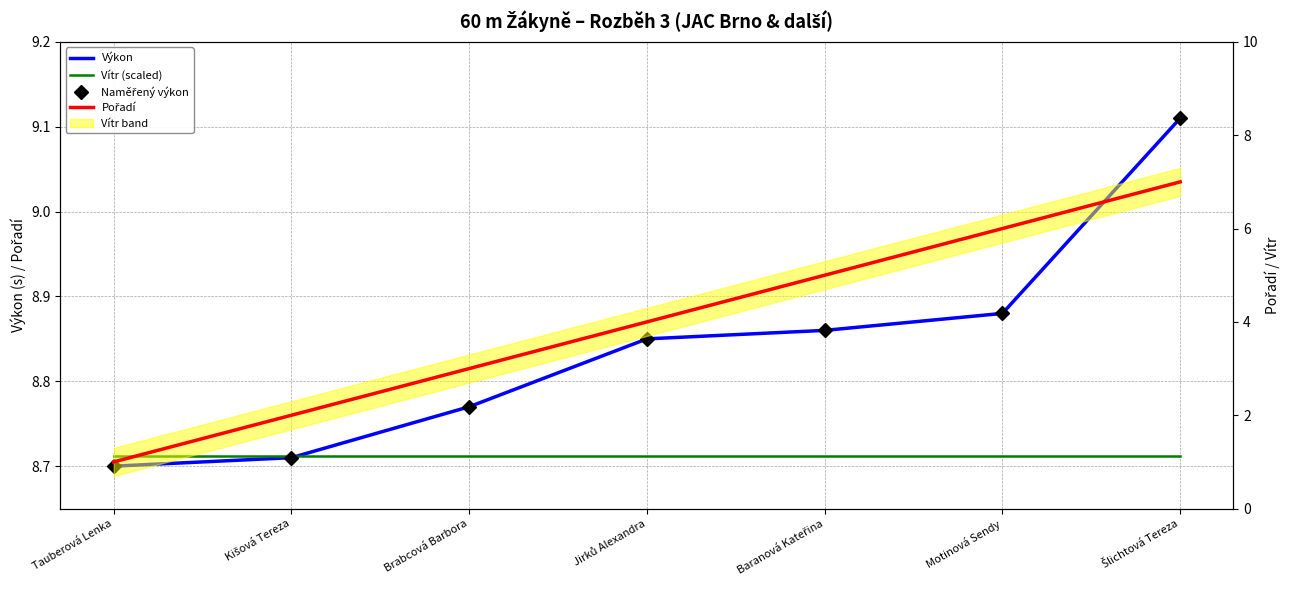

Reading right to left, extract all data points from this chart.

Výkon: Šlichtová Tereza=9.1	Motinová Sendy=8.9	Baranová Kateřina=8.9	Jirků Alexandra=8.8	Brabcová Barbora=8.8	Kišová Tereza=8.7	Tauberová Lenka=8.7
Vítr (scaled): Šlichtová Tereza=8.7	Motinová Sendy=8.7	Baranová Kateřina=8.7	Jirků Alexandra=8.7	Brabcová Barbora=8.7	Kišová Tereza=8.7	Tauberová Lenka=8.7
Naměřený výkon: Šlichtová Tereza=9.1	Motinová Sendy=8.9	Baranová Kateřina=8.9	Jirků Alexandra=8.8	Brabcová Barbora=8.8	Kišová Tereza=8.7	Tauberová Lenka=8.7
Pořadí: Šlichtová Tereza=7.0	Motinová Sendy=6.0	Baranová Kateřina=5.0	Jirků Alexandra=4.0	Brabcová Barbora=3.0	Kišová Tereza=2.0	Tauberová Lenka=1.0